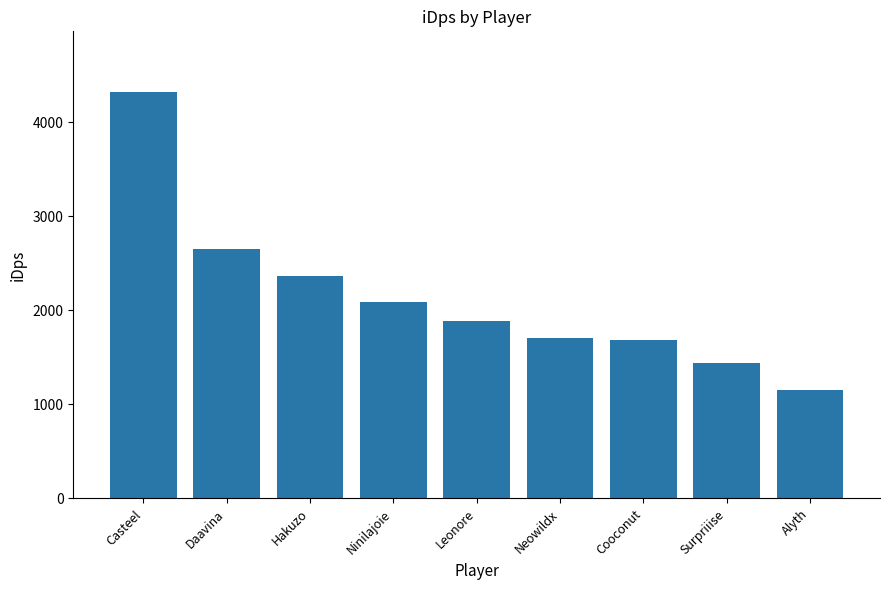

How many distinct data groups are displayed?

1